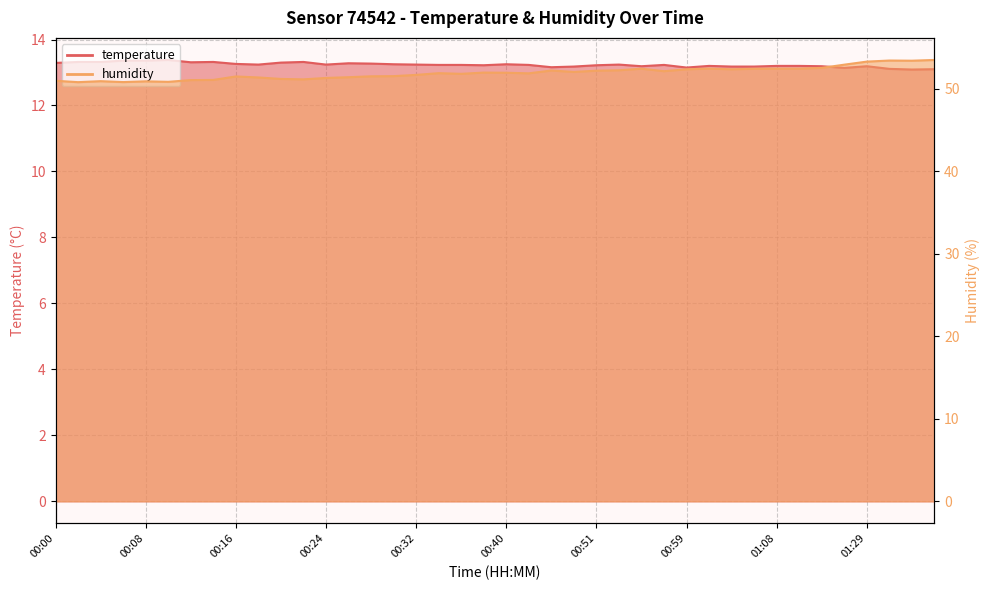

At which label is temperature closest to 13?

01:33